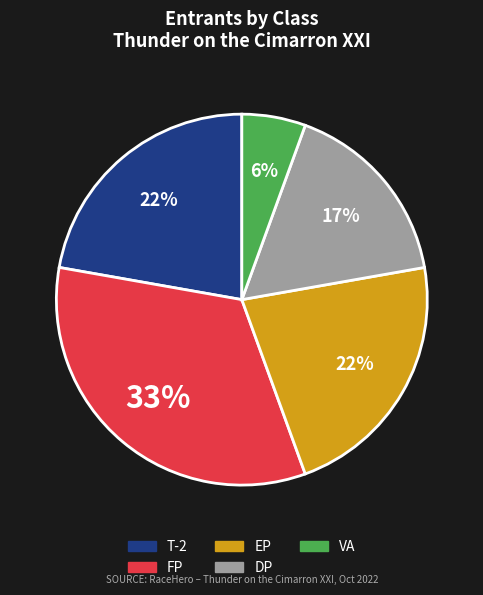

Is there any slice that represents more than half of the pie?

No